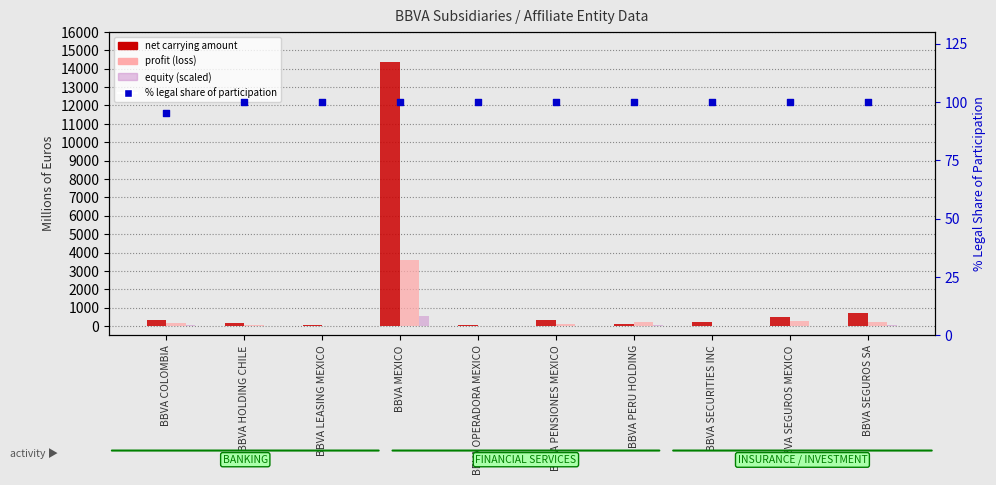

Which series has the largest total across all categories?

net carrying amount